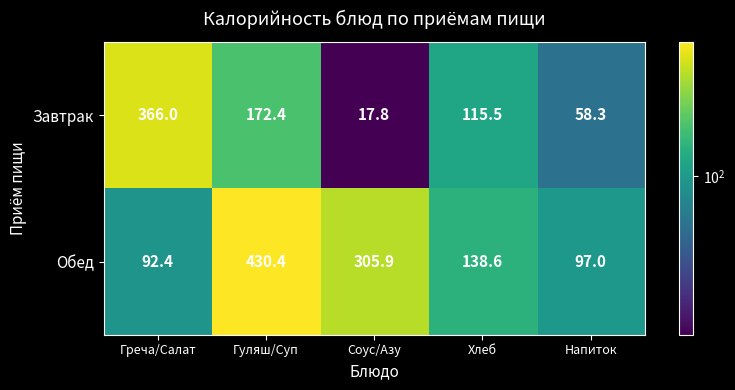

At which category is the sum across all series the highest?

Гуляш/Суп